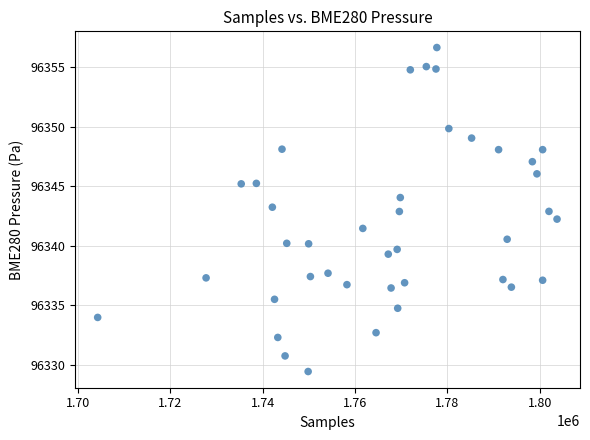

What is the range of X values (max minus min)?

99470.0